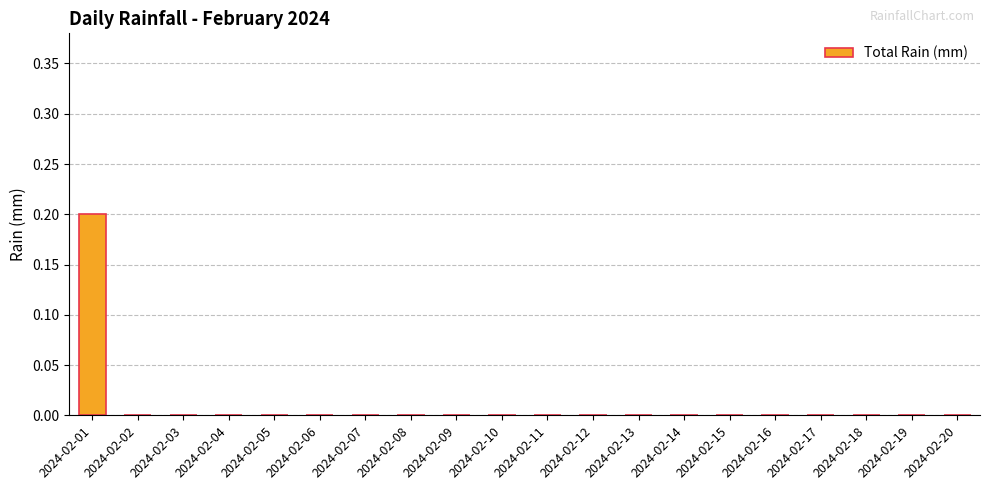

The chart shows a value of 0.0 at 2024-02-16. True or false?

True